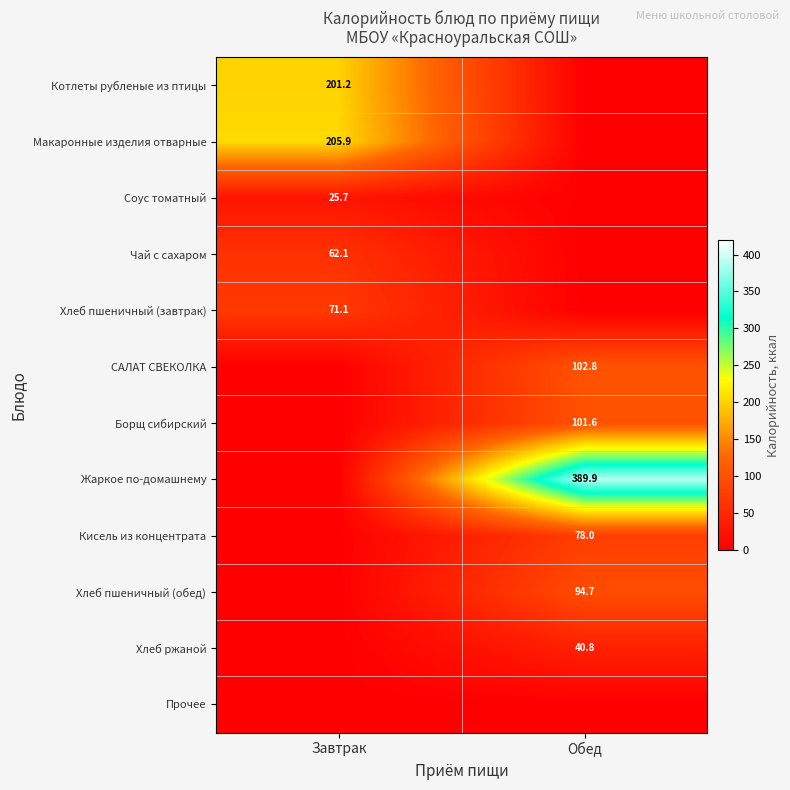

Which has a higher value, Обед or Завтрак?

Завтрак